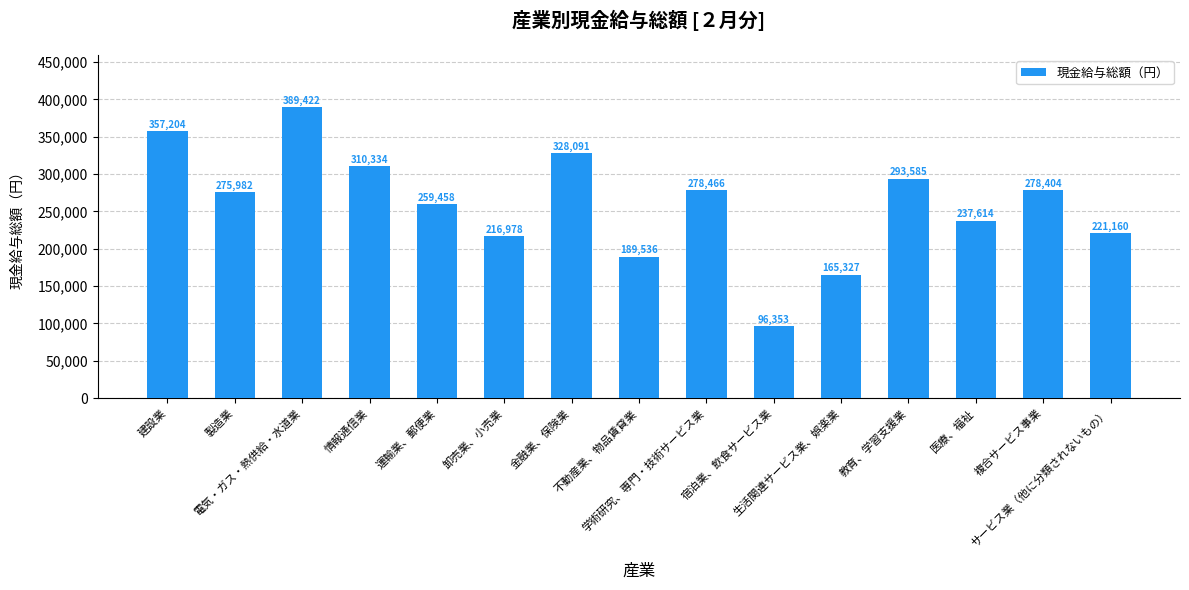

Count the number of categories in the chart.

15